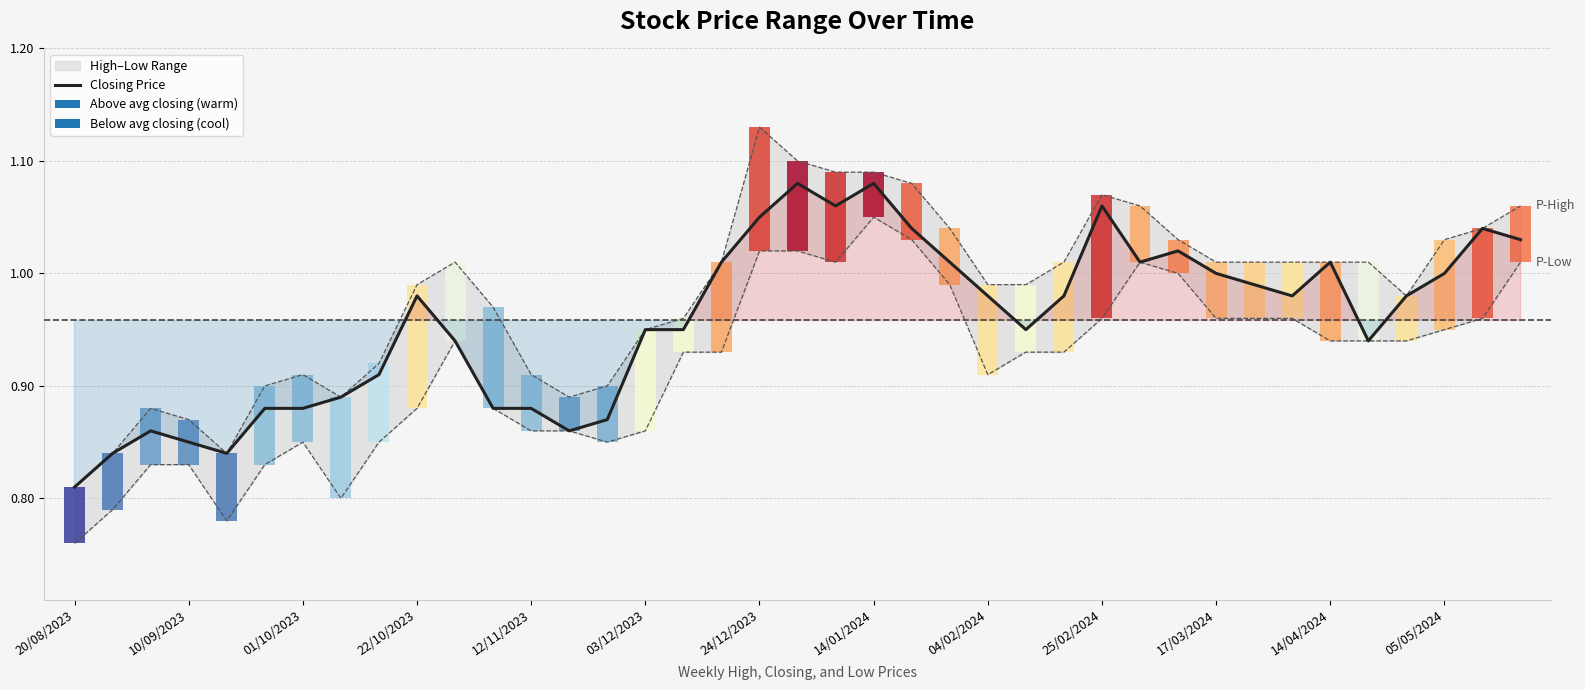

What position from the left is 17/03/2024?

11